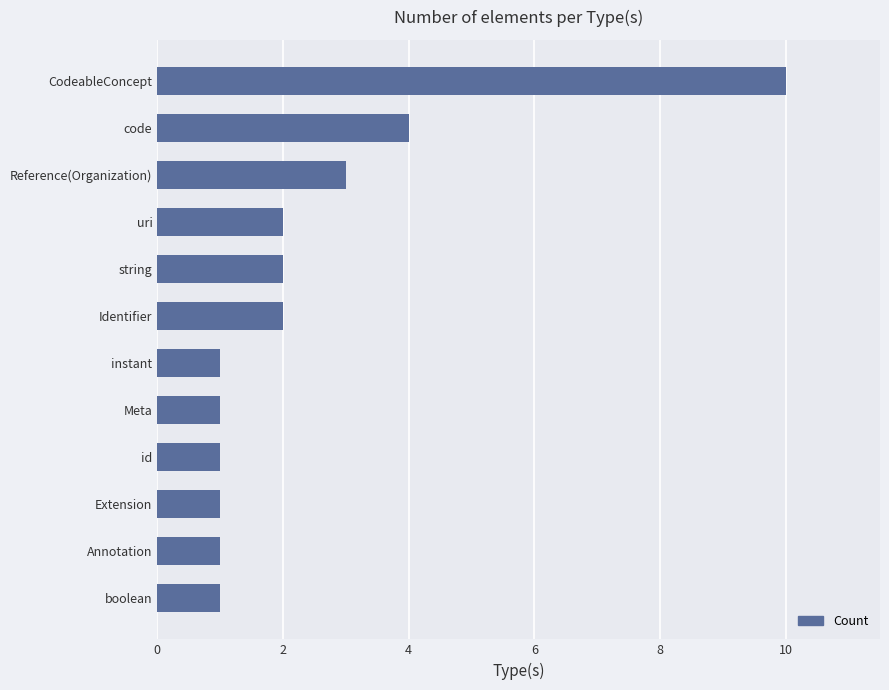

Which label corresponds to the largest value in the chart?

CodeableConcept